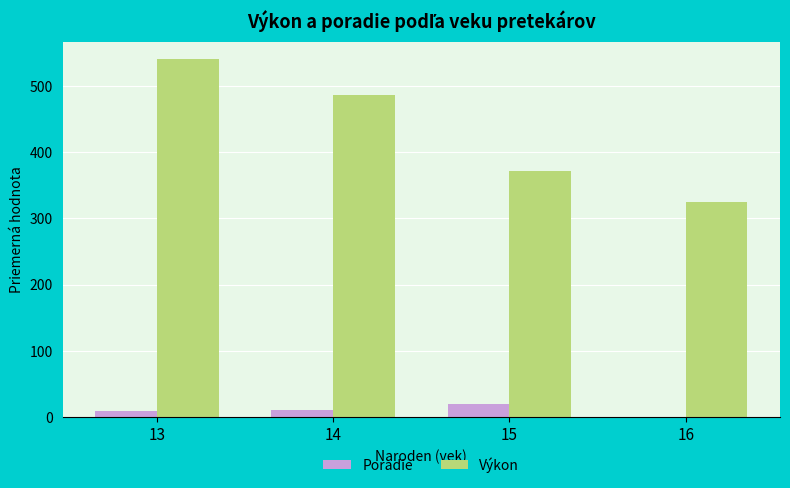

The value of Výkon at 14 is 485.8. True or false?

True